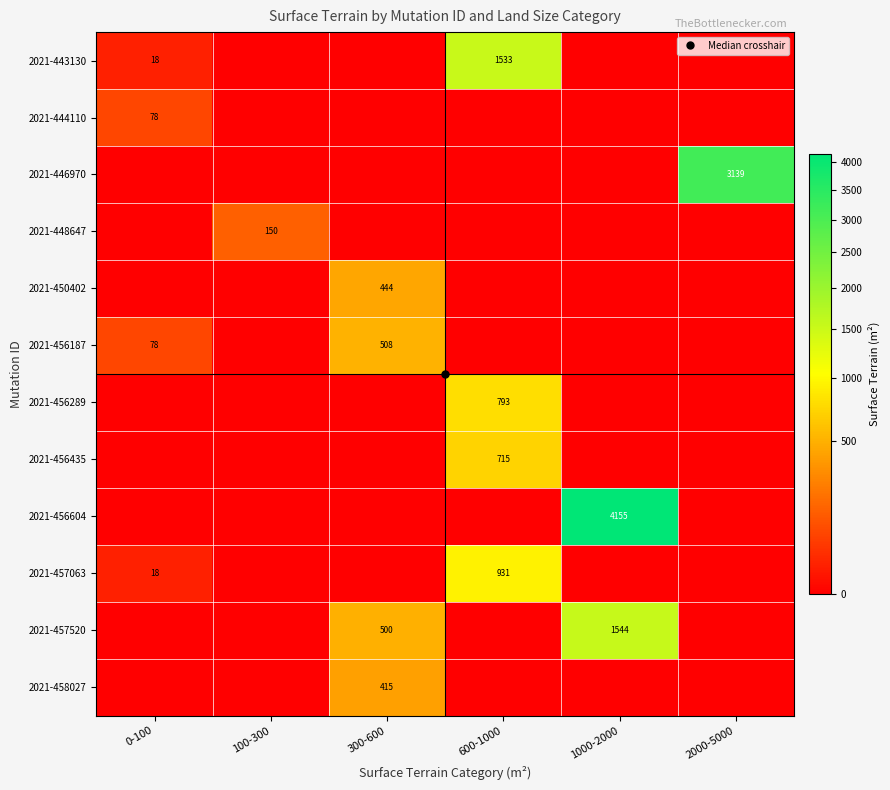

List the labels in order of 2021-457520 value, largest first.

1000-2000, 300-600, 0-100, 100-300, 600-1000, 2000-5000